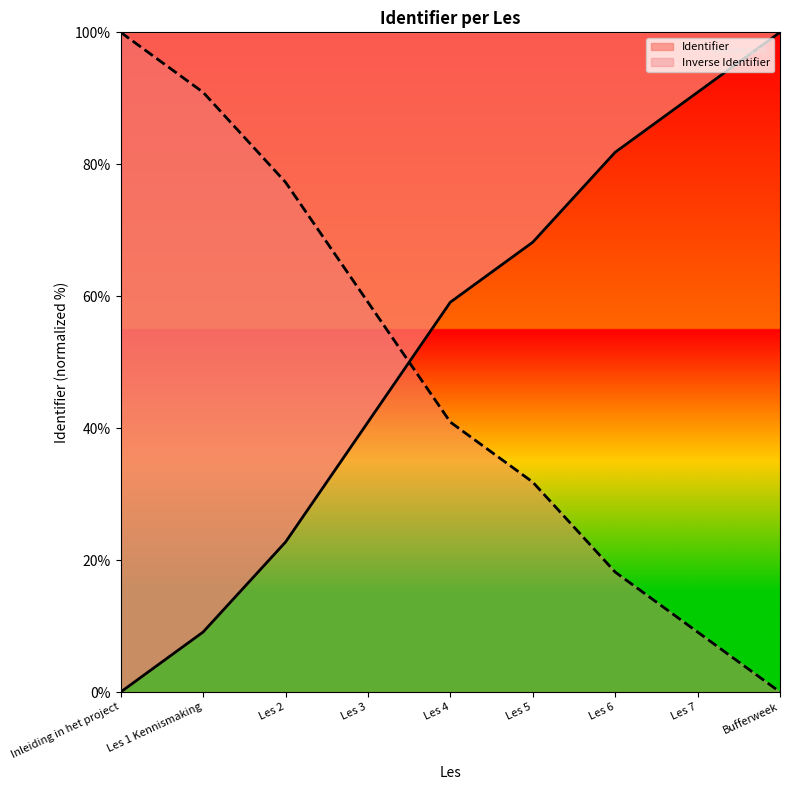

What is the difference between the maximum and minimum values?

100.0